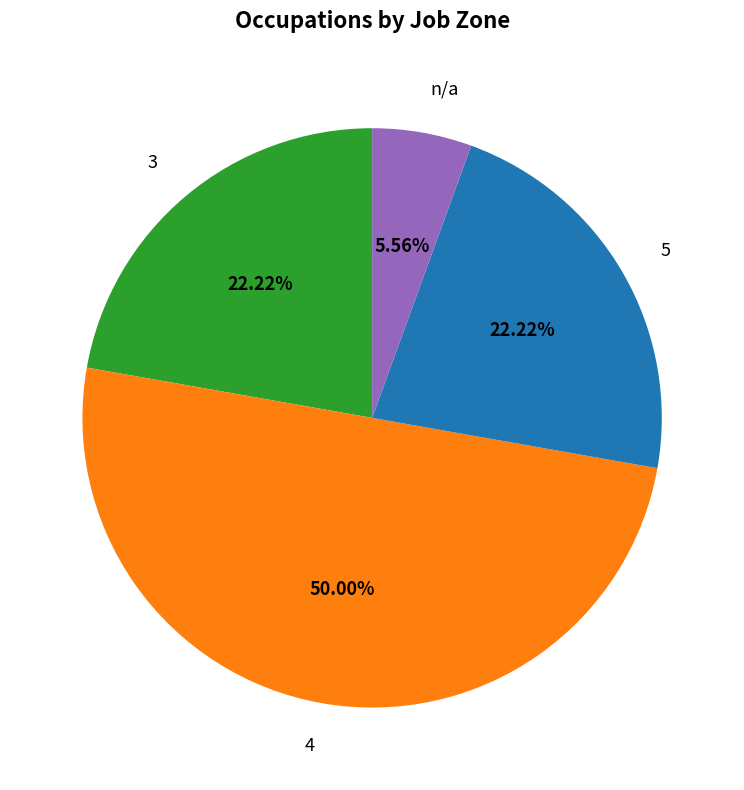

Is it true that 5 is 28% of the pie?

False